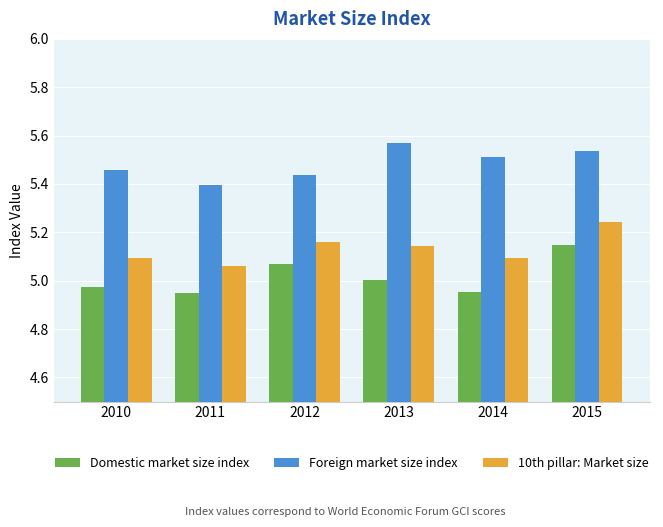

What is the sum of all Domestic market size index values?

30.1